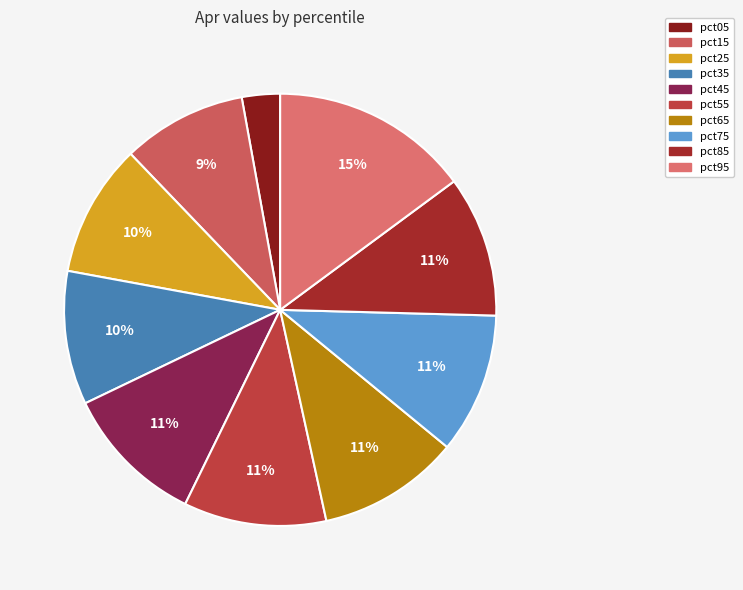

Between pct65 and pct75, which is larger?

pct65